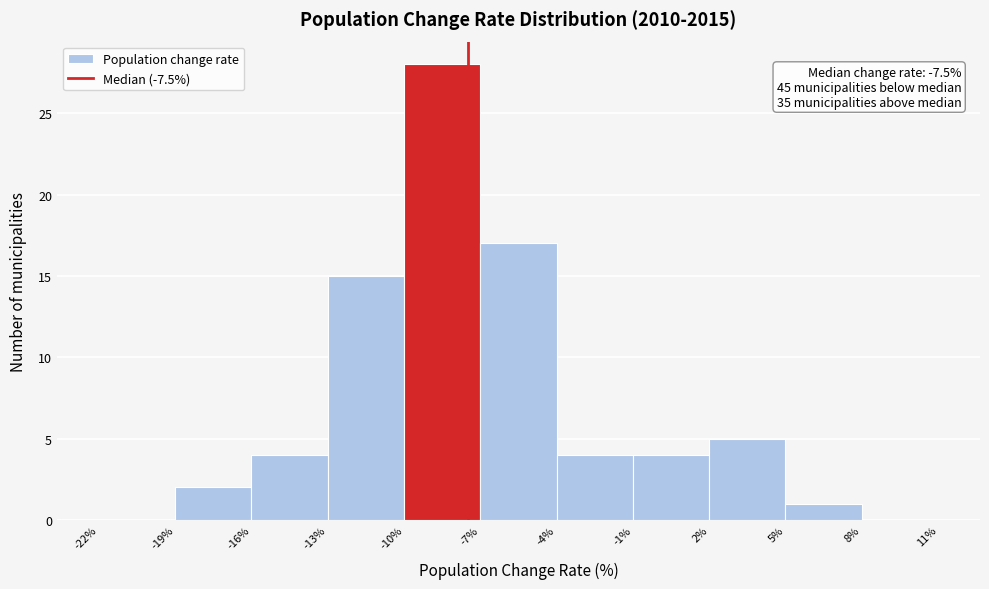

Over which range of the x-axis is the bar tallest?

-10% to -7%